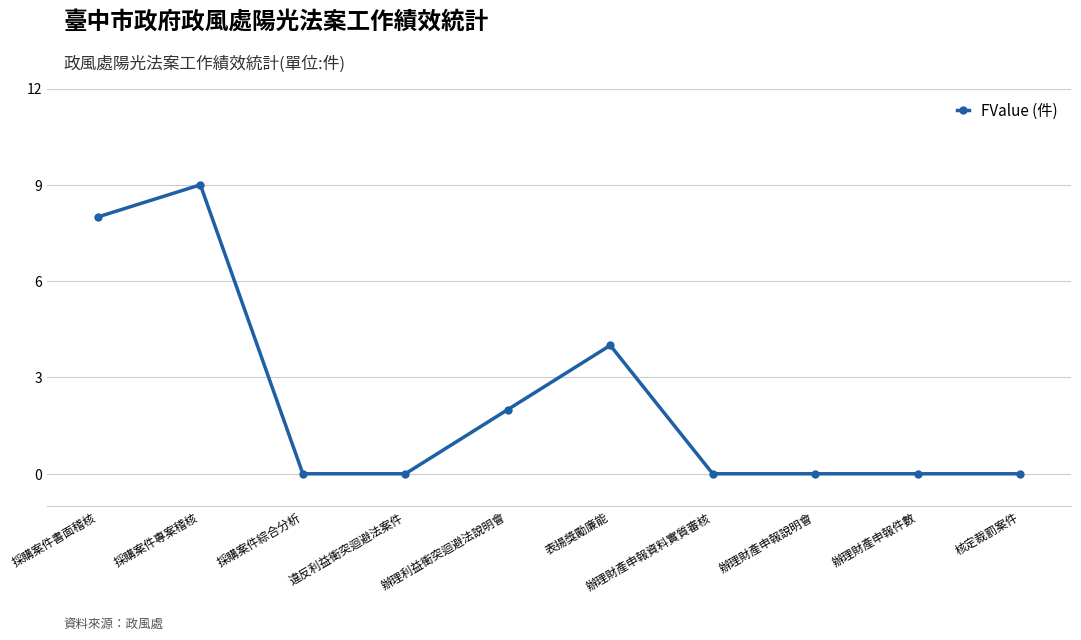

Which category has the highest value across all series?

採購案件專案稽核